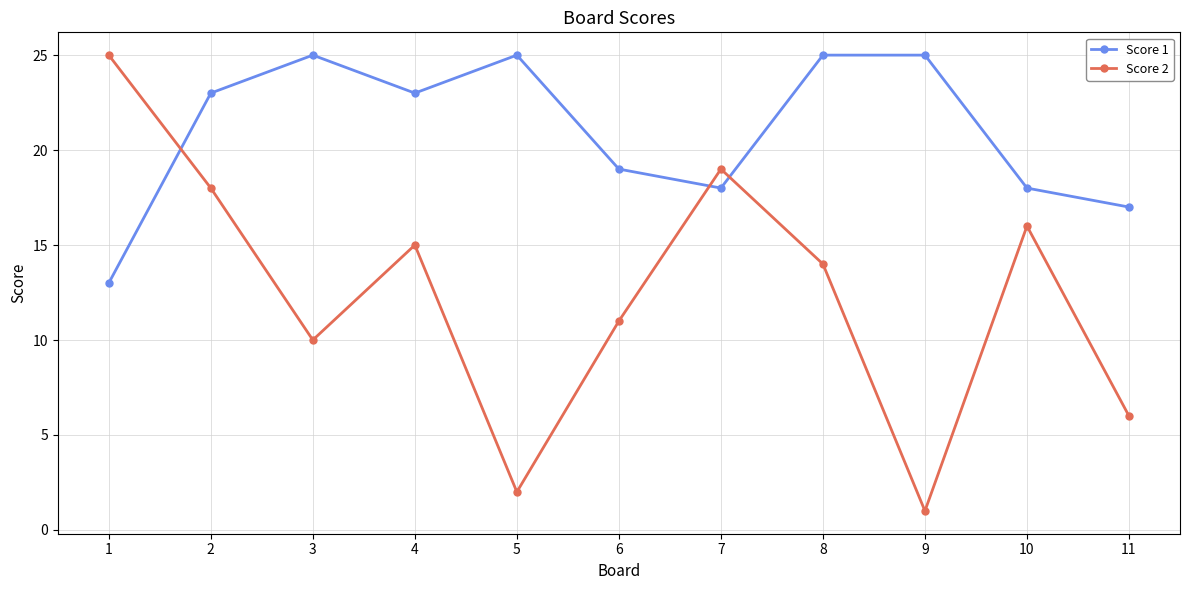

Rank the series by their average value, from lowest to highest.

Score 2, Score 1